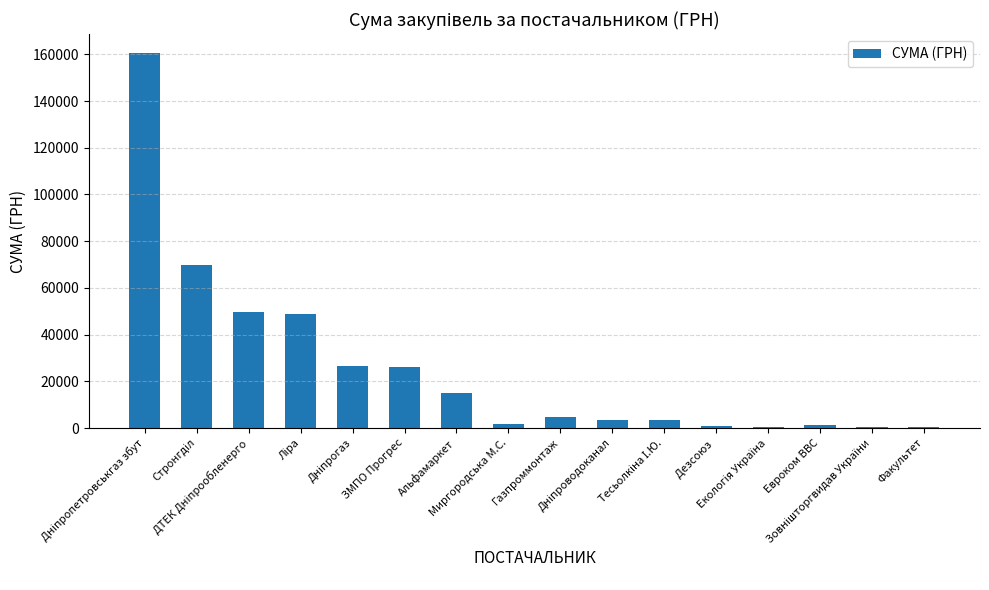

How many series are shown in this chart?

1